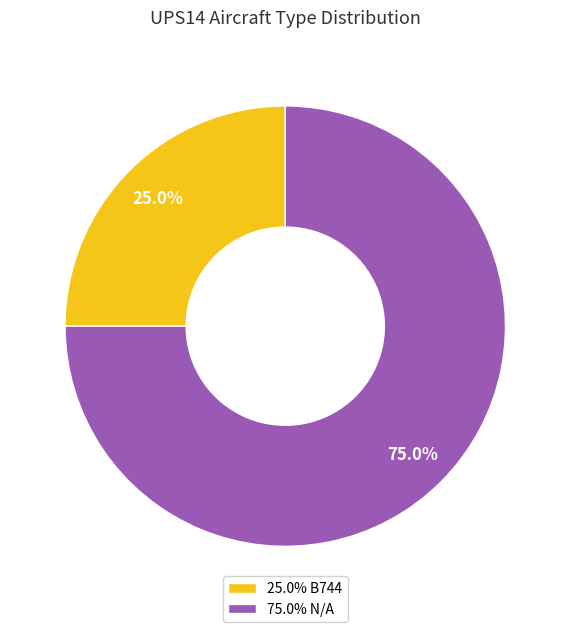

To the nearest percent, what is the average slice percentage?

50%